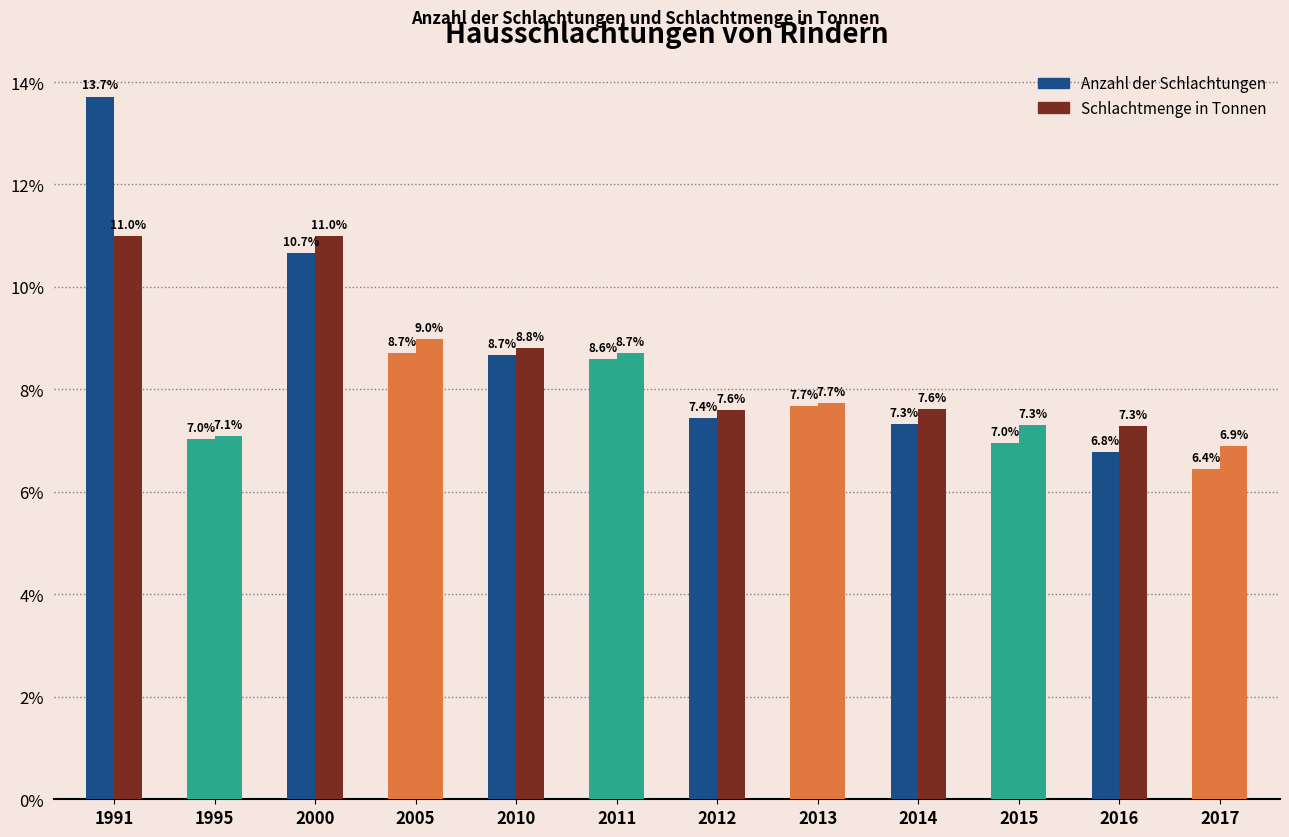

How many bars are there in each group?

2